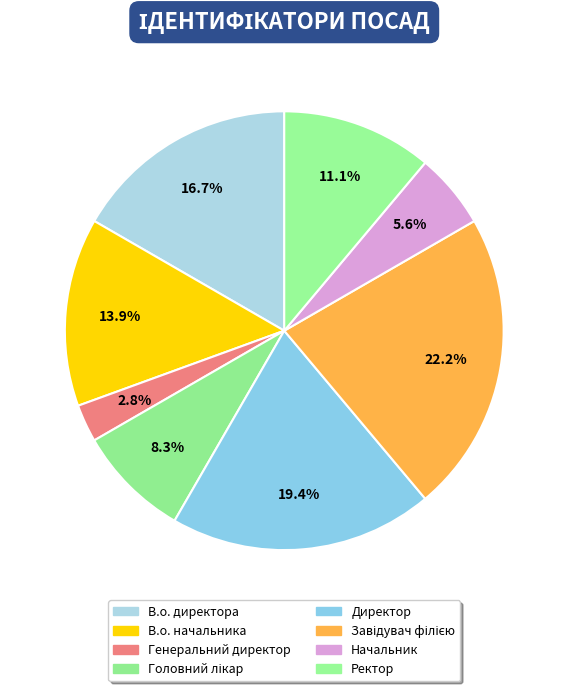

What is the smallest slice in the pie chart?

Генеральний директор